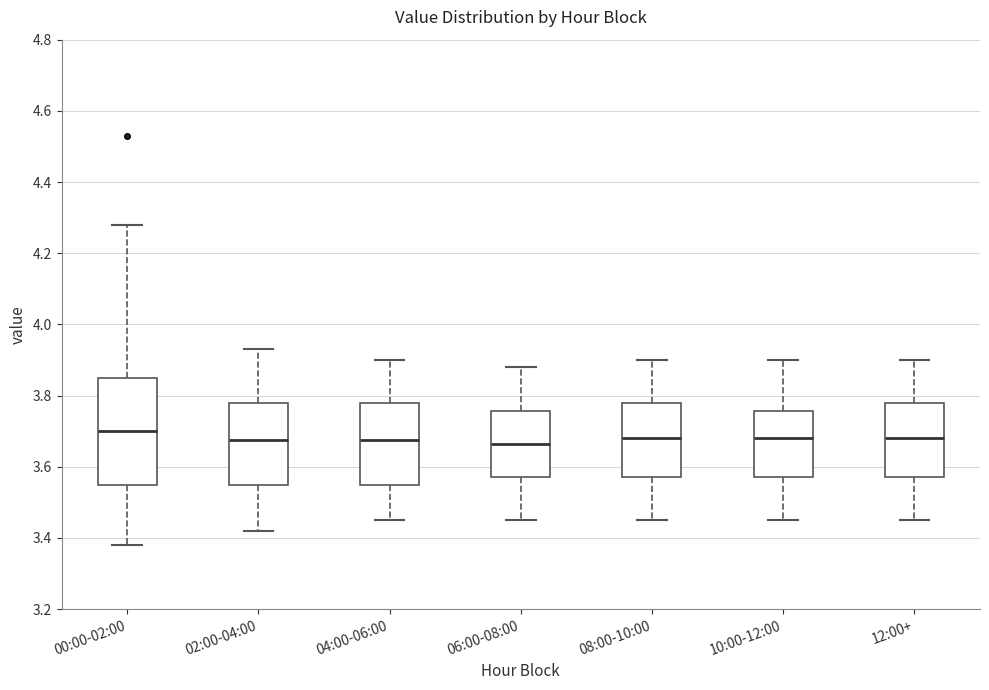

Where is the upper edge of the box for 02:00-04:00 on the y-axis? The values are not printed on the chart, so give them approximately, as read against the axis.

3.78